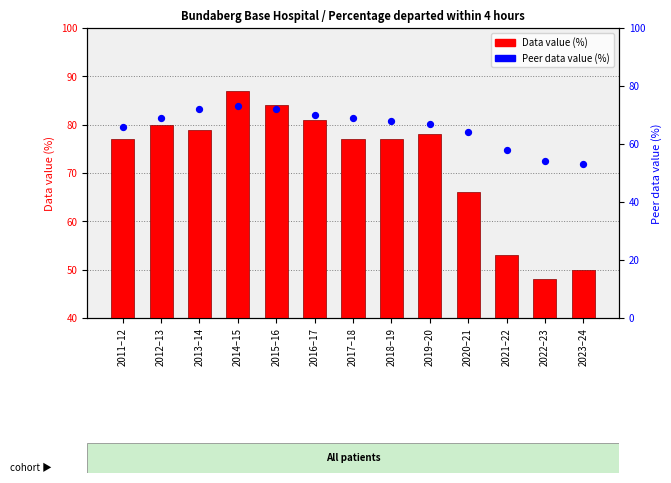

What are all the series names shown in the legend?

Data value (%), Peer data value (%)